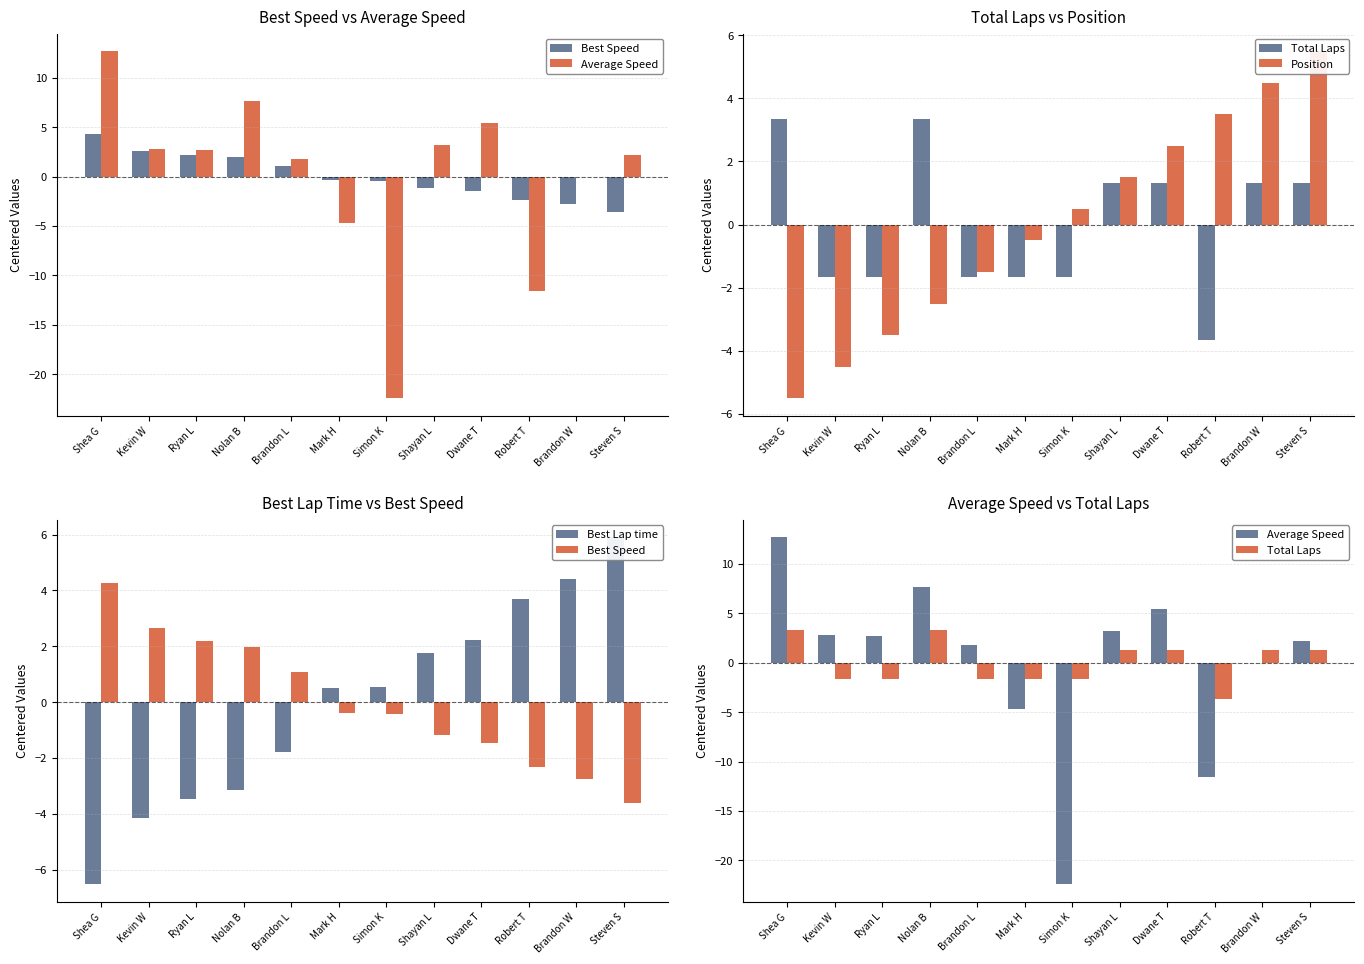

What is the total value across all series at Kevin W?

-4.8